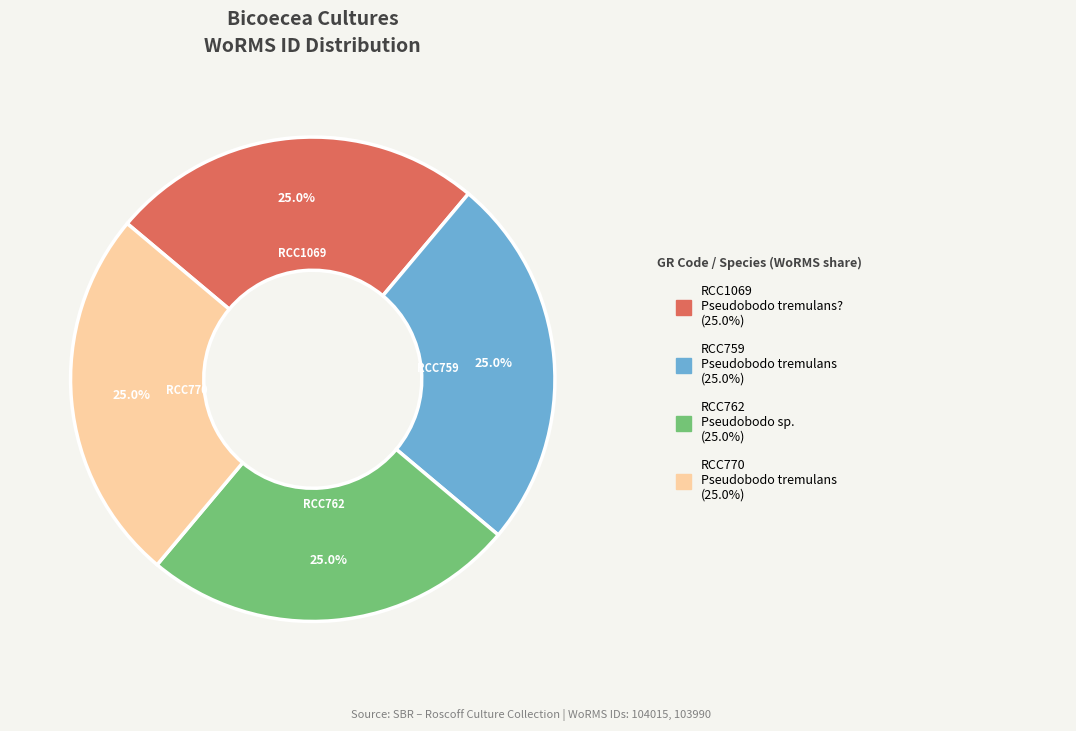

To the nearest percent, what portion does RCC759 represent?

25%